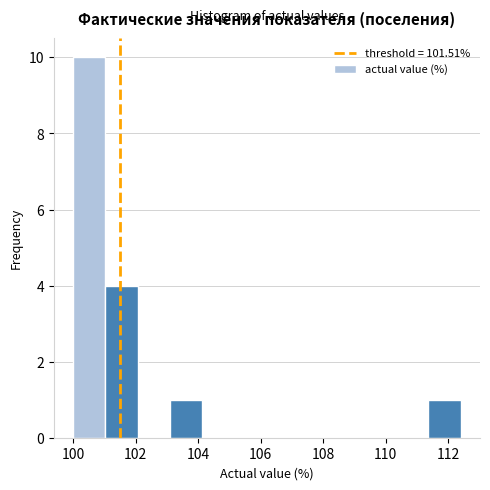

Reading left to right, list every bar in this chart as the range it spans on the x-axis followed by its height. Neither the bar edges nor the heights are printed on the chart, so give them approximately, as read against the axes.

100.0 to 101.0: 10
101.0 to 102.0: 4
102.0 to 103.2: 0
103.2 to 104.2: 1
104.2 to 105.2: 0
105.2 to 106.2: 0
106.2 to 107.2: 0
107.2 to 108.2: 0
108.2 to 109.4: 0
109.4 to 110.4: 0
110.4 to 111.4: 0
111.4 to 112.4: 1